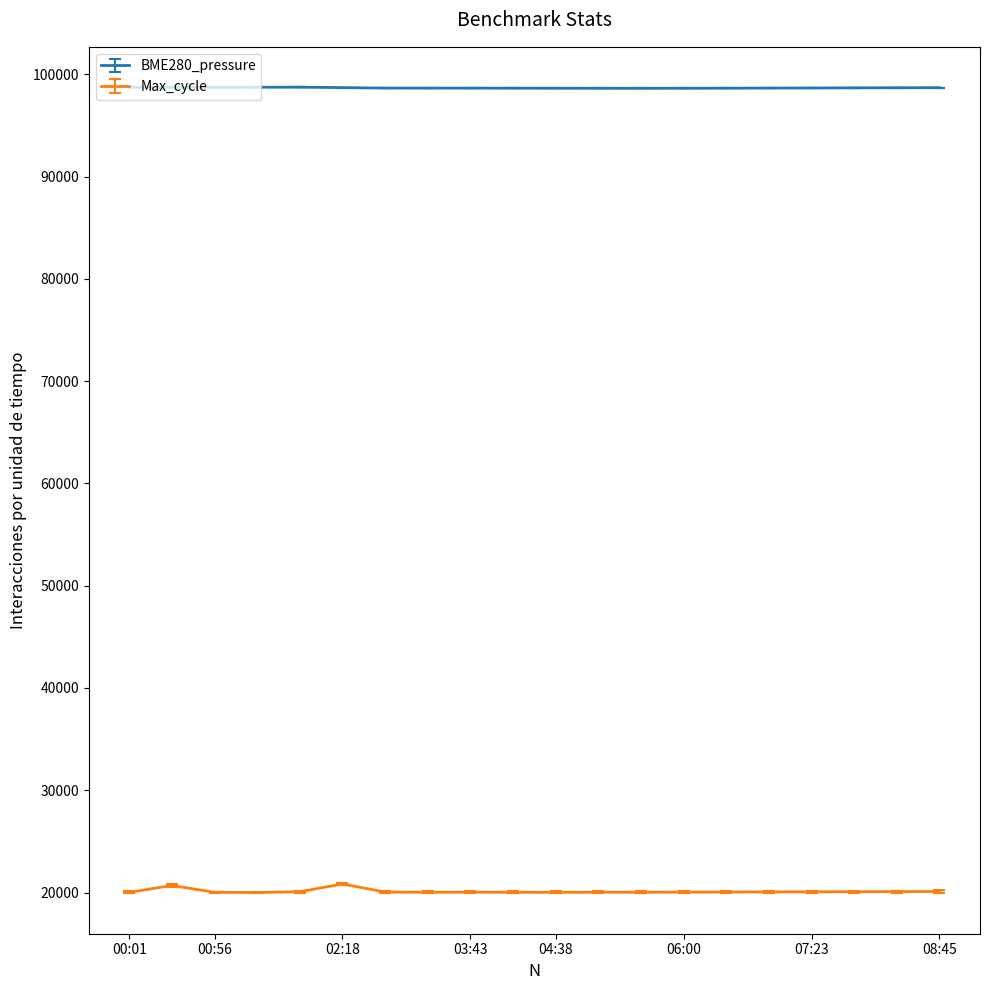

In Max_cycle, how many points are lower than both neighbors (excluding endpoints)?

4